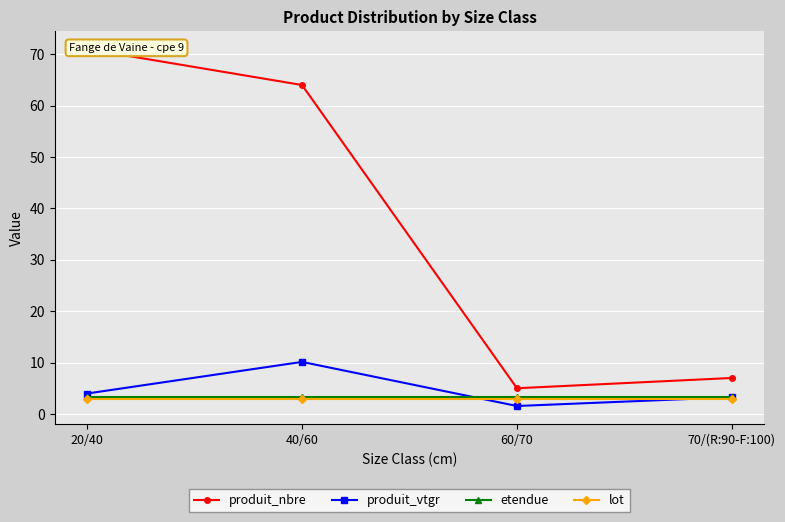

What is the label of the 2nd point from the left?

40/60